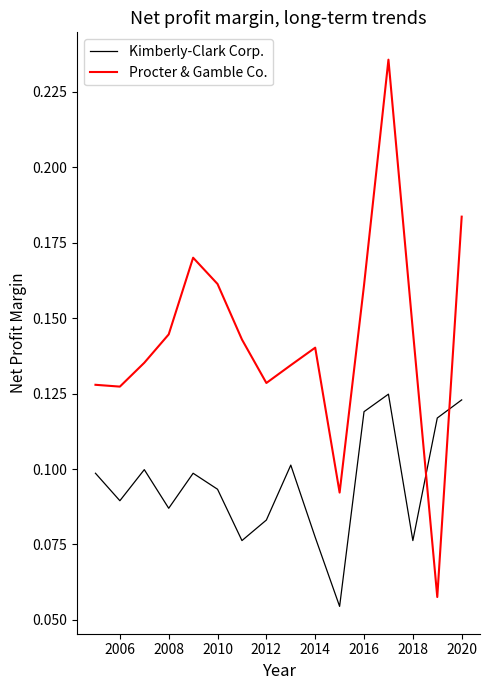

How many intersections are there between Procter & Gamble Co. and Kimberly-Clark Corp.?

2